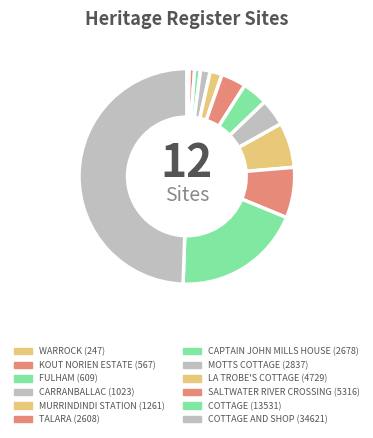

What is the smallest slice in the pie chart?

WARROCK